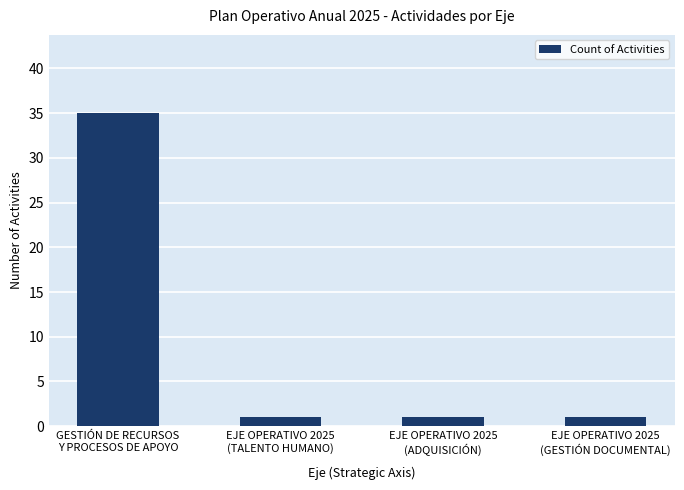

What is the label of the 4th bar from the right?

GESTIÓN DE RECURSOS
Y PROCESOS DE APOYO